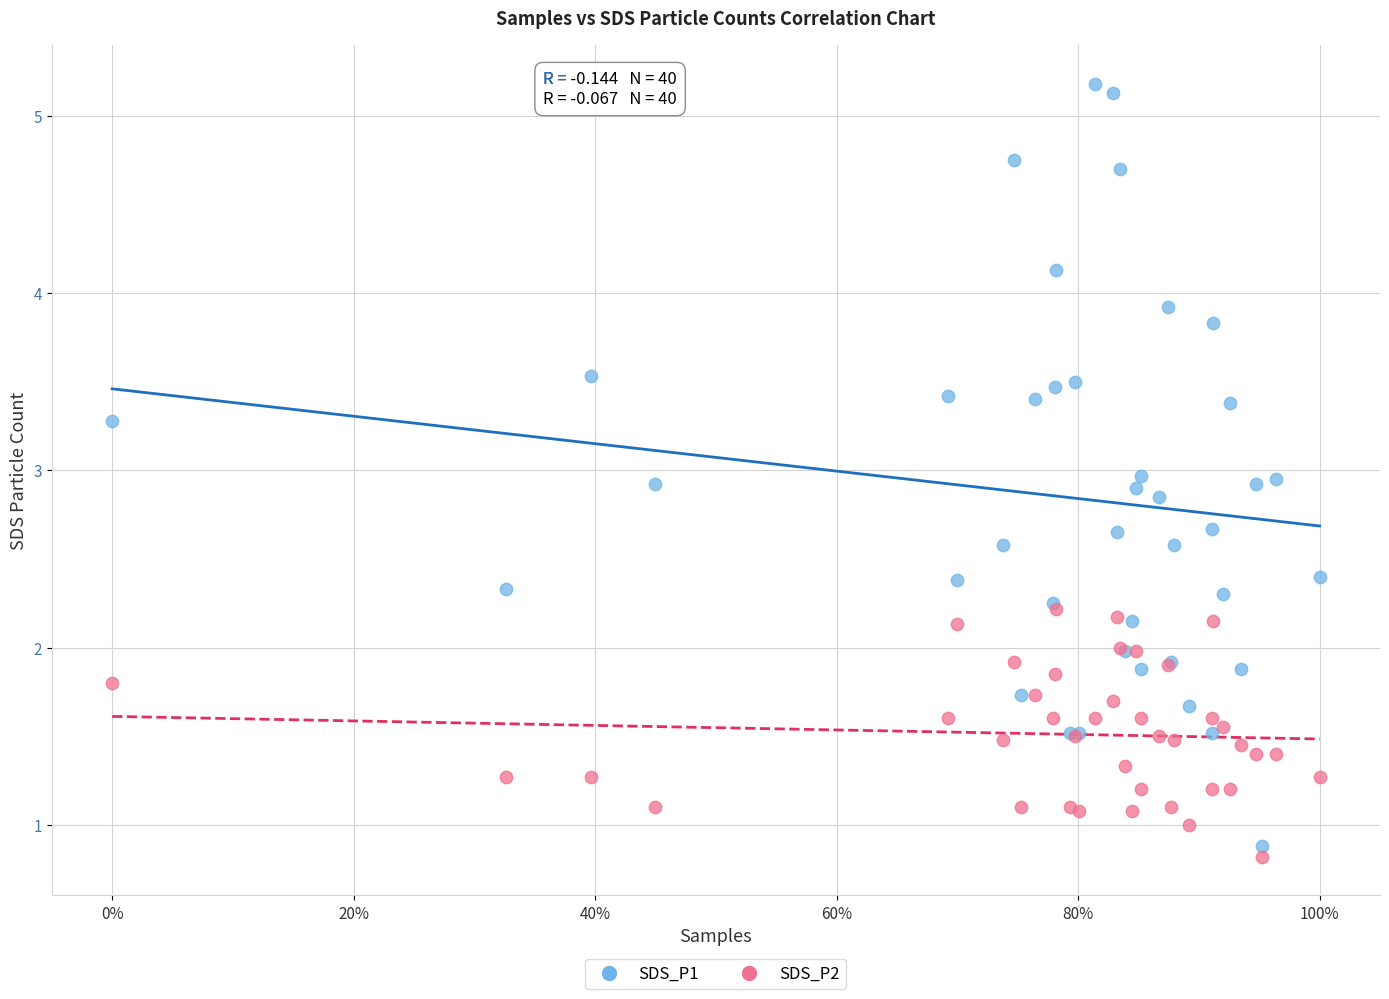

What are all the series names shown in the legend?

SDS_P1, SDS_P2